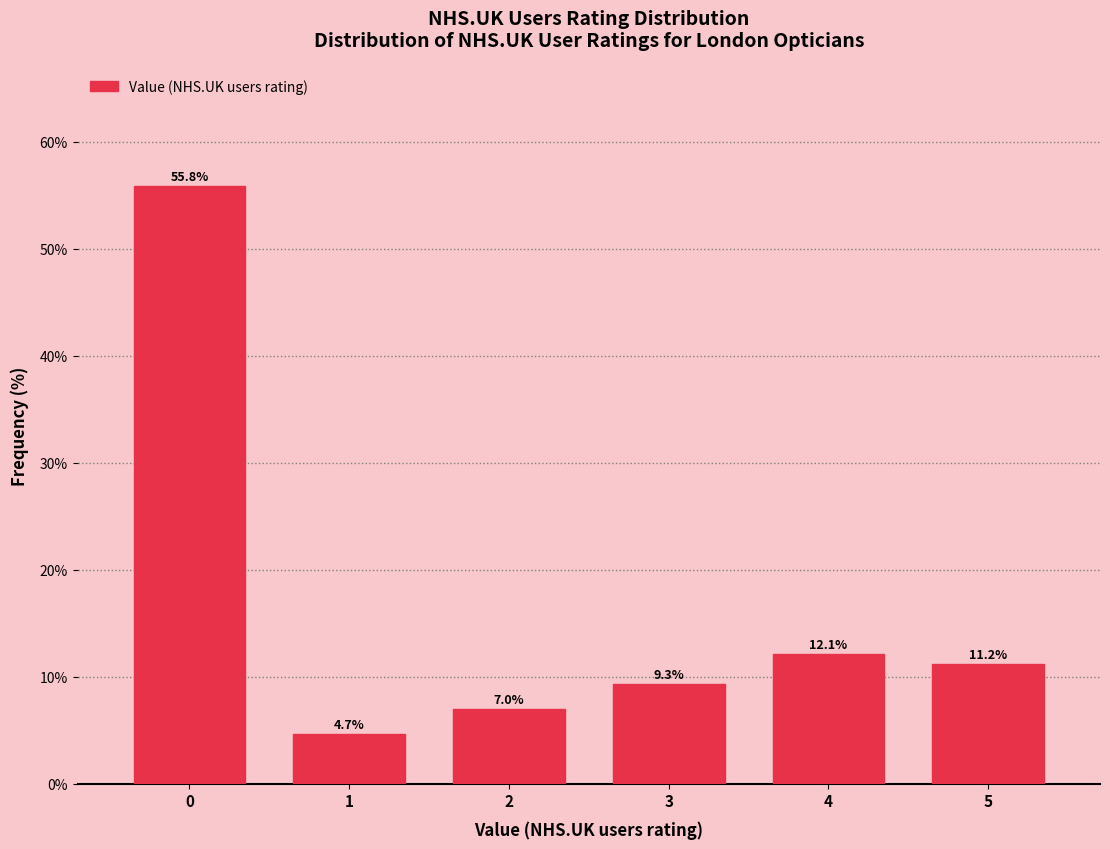

Reading left to right, list every bar in this chart as the range it spans on the x-axis followed by its height.

-0.5 to 0.5: 55.8
0.5 to 1.5: 4.7
1.5 to 2.5: 7.0
2.5 to 3.5: 9.3
3.5 to 4.5: 12.1
4.5 to 5.5: 11.2